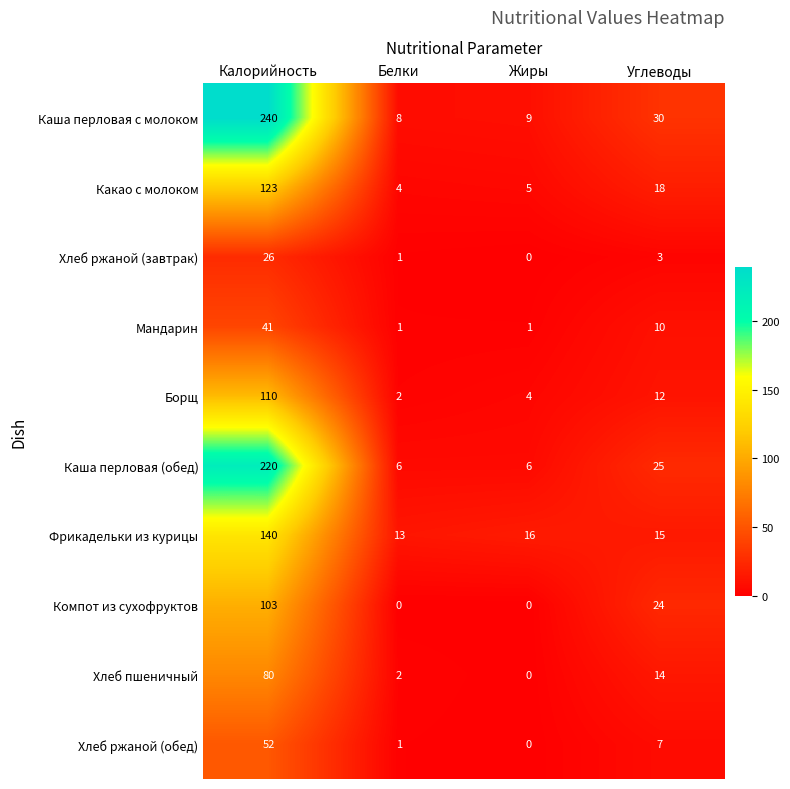

What is the sum of the Компот из сухофруктов values at Углеводы and Калорийность?

127